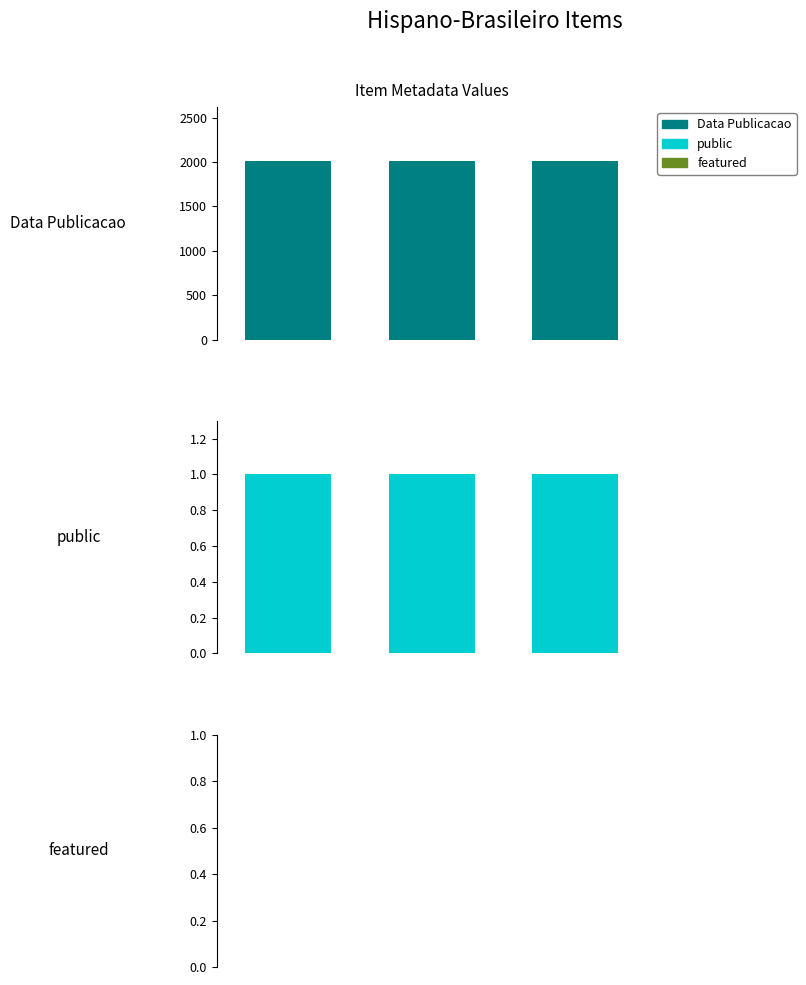

Between 1 and 2, which series saw the biggest shift?

Data Publicacao